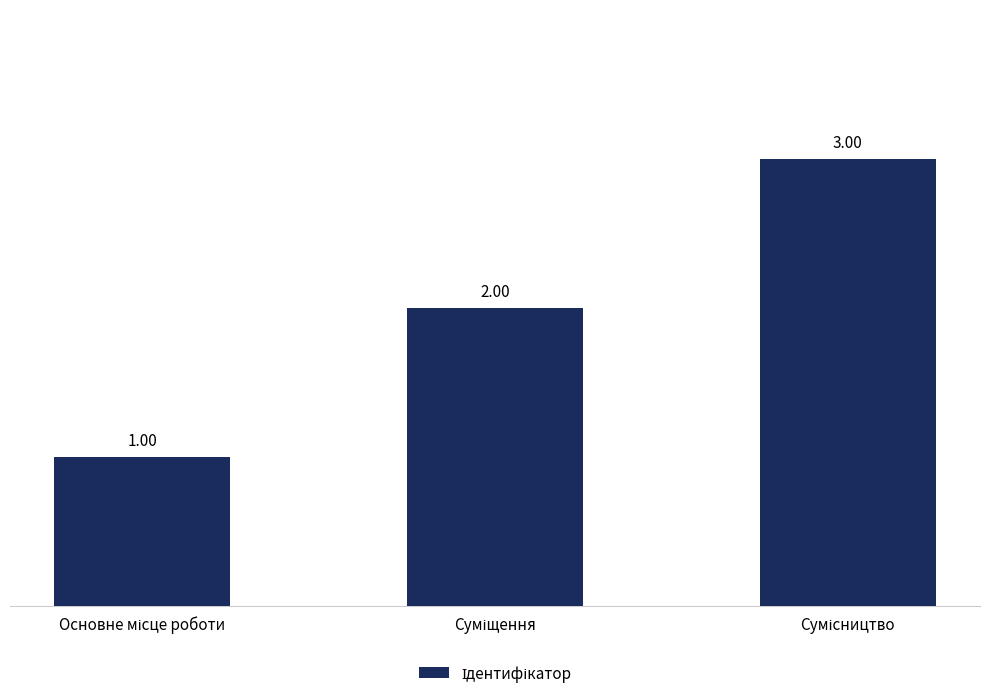

What is the sum of all values?

6